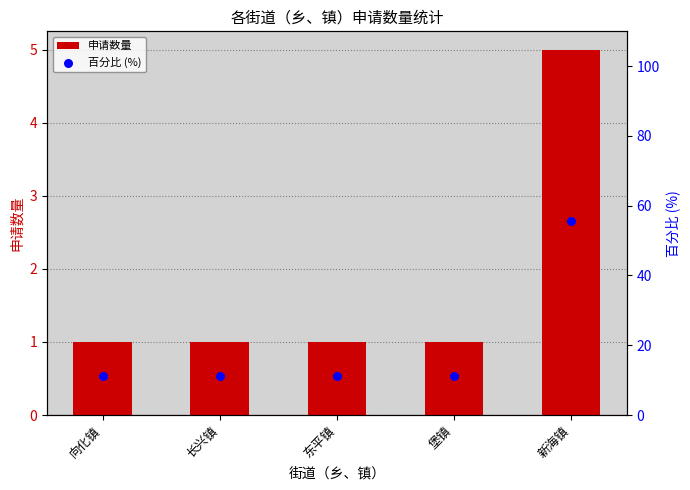

At how many categories does at least one series exceed 9?

5